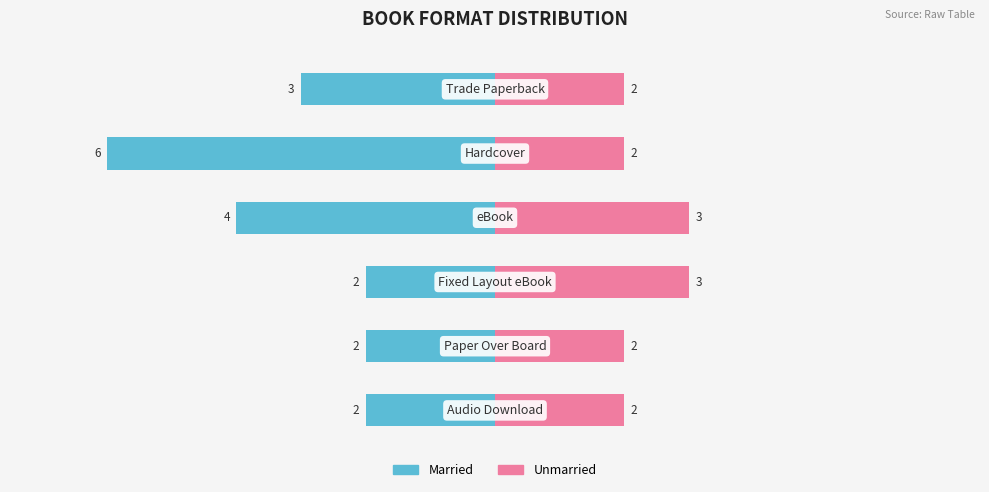

Count the Unmarried values in the range 2 to 3.

6